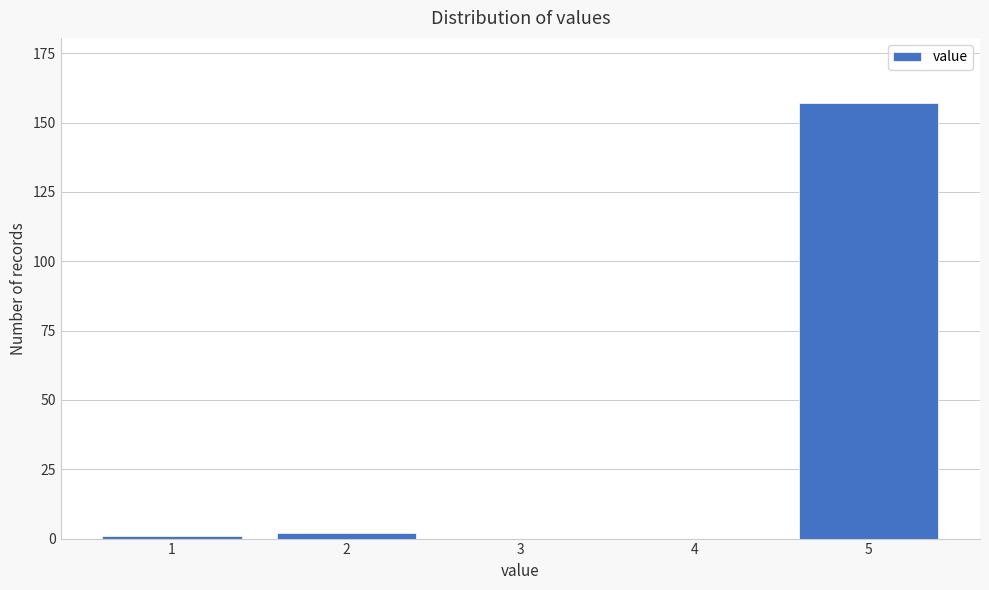

Reading left to right, what are all the values shown in this chart?

1=1	2=2	3=0	4=0	5=157